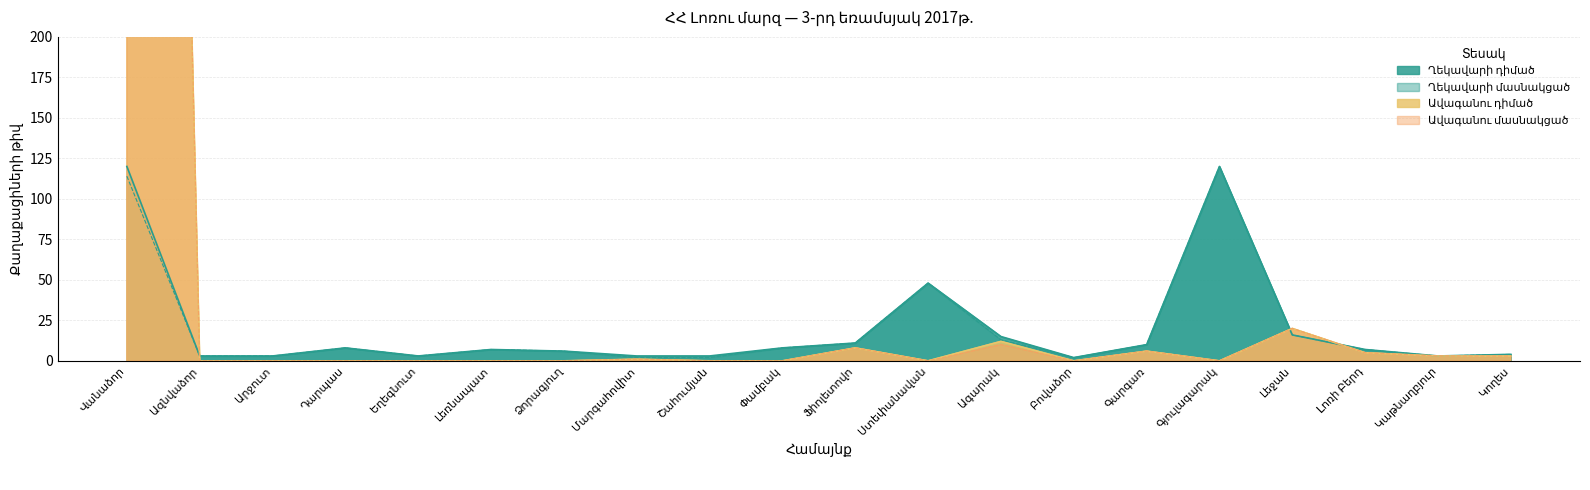

How many series are shown in this chart?

4